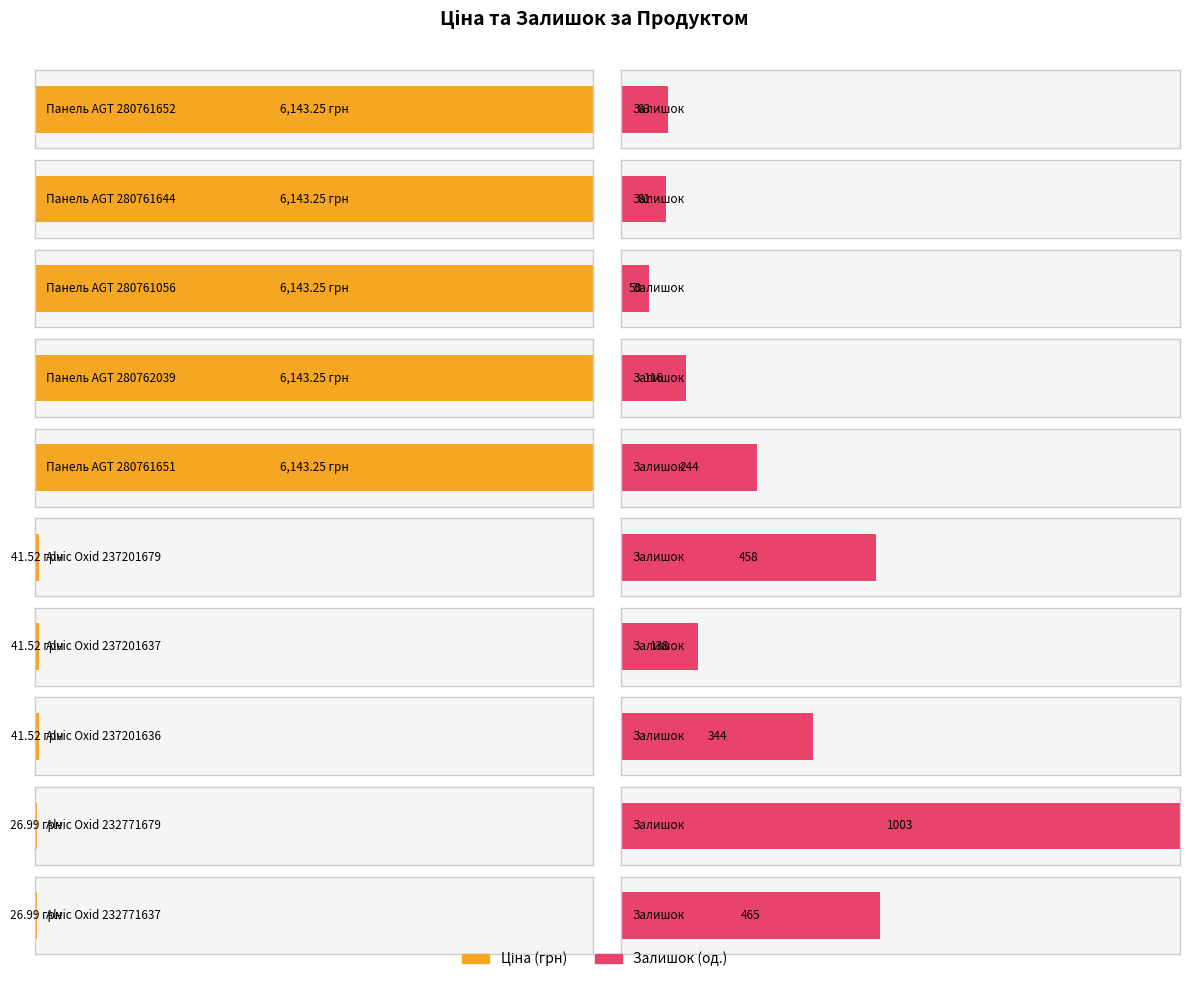

What is the difference between the highest and lowest values at 237201679?

416.5